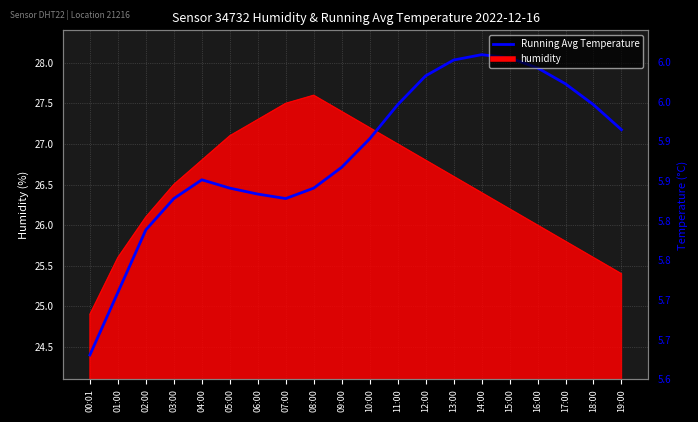

What is the label of the 20th point from the left?

19:00